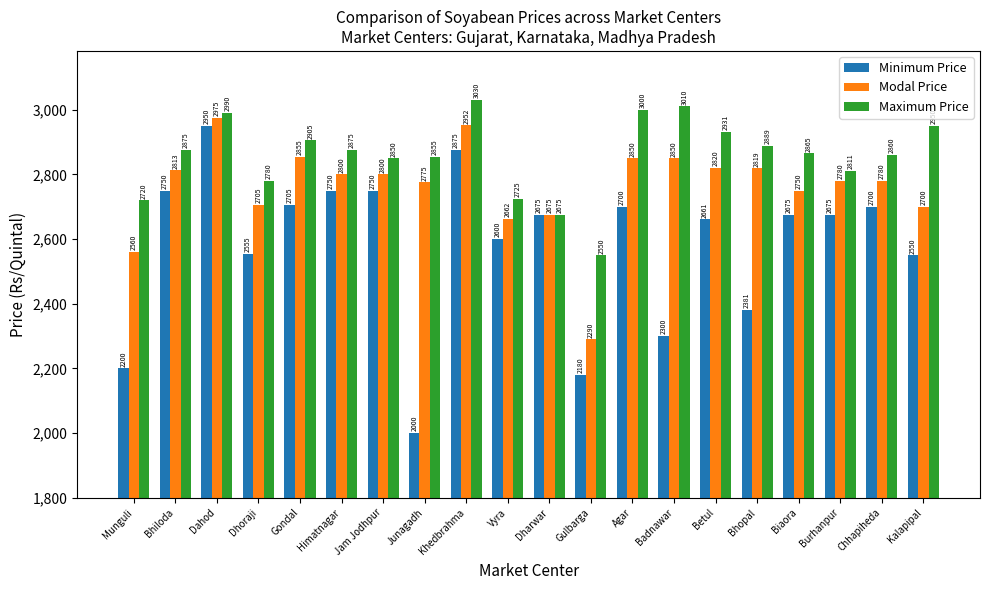

Which label corresponds to the largest value in the chart?

Khedbrahma